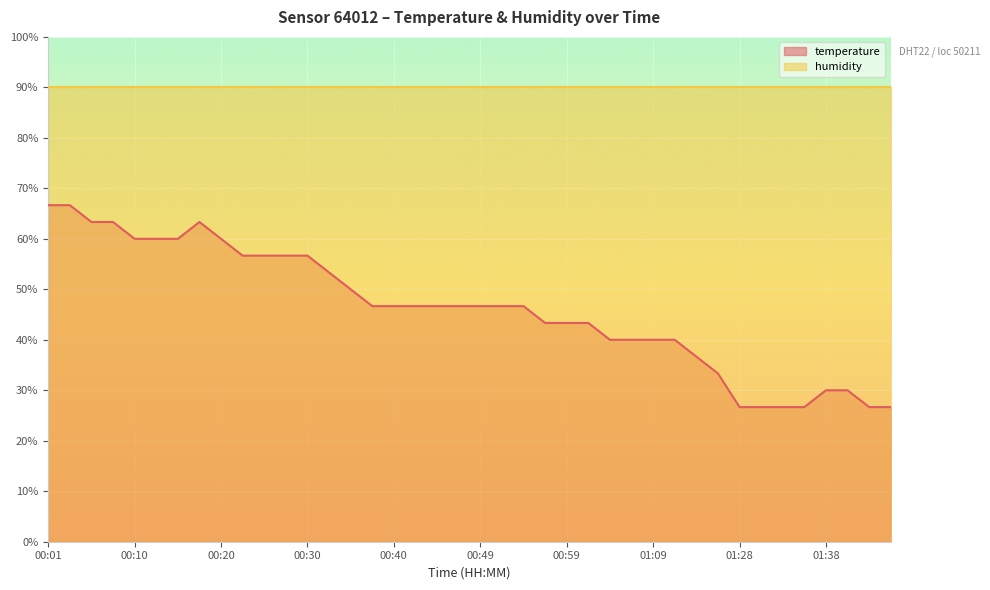

What is the difference between the maximum and minimum values?

40.0